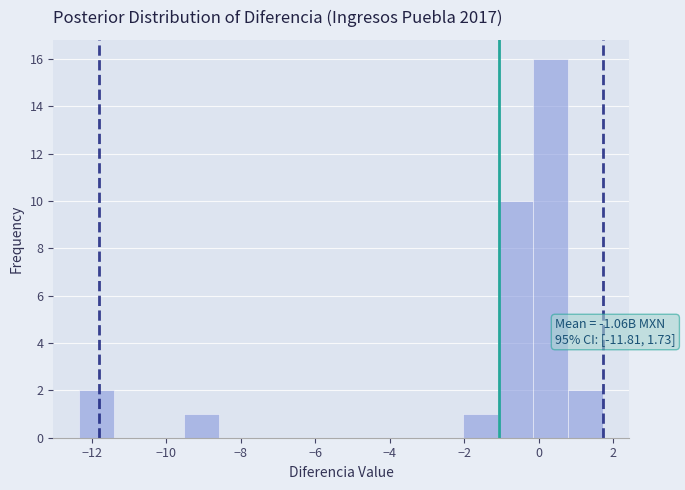

Which range on the x-axis has the tallest bar?

-0.2 to 0.8